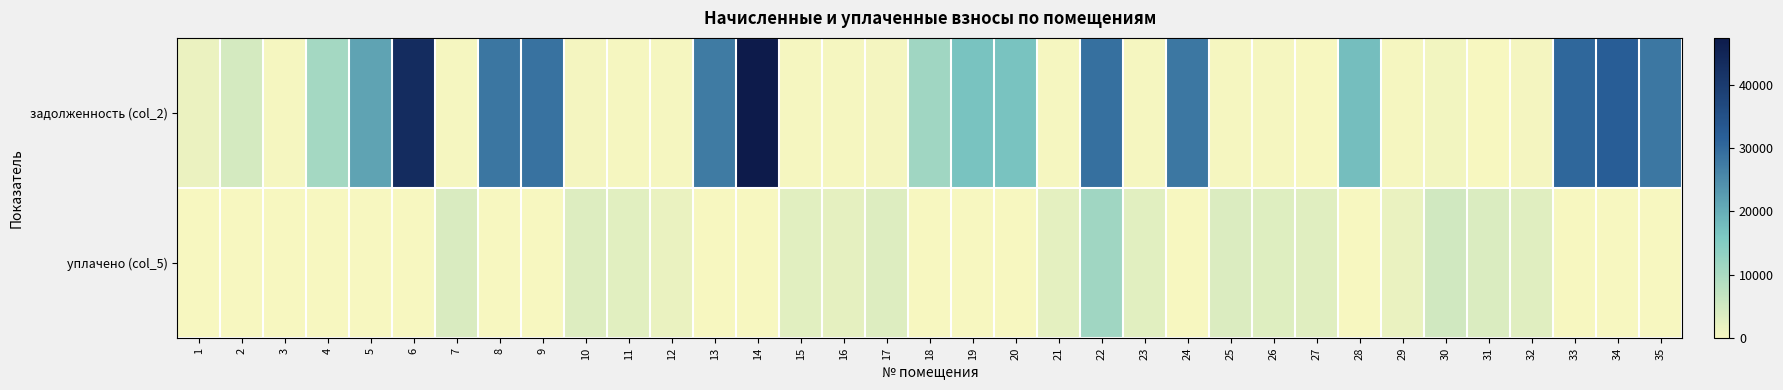

Reading left to right, what are all the values shown in this chart?

задолженность (col_2): 1=1643.5	2=4516.7	3=337.4	4=10818.1	5=21637.1	6=43165.3	7=312.6	8=28240.7	9=28758.8	10=382.1	11=327.9	12=205.8	13=27442.0	14=47378.9	15=312.6	16=325.7	17=372.1	18=11442.6	19=16808.2	20=16794.1	21=352.8	22=29124.1	23=315.5	24=28115.5	25=367.5	26=368.2	27=0.0	28=17455.4	29=349.9	30=562.2	31=0.0	32=455.2	33=30484.8	34=32043.3	35=27991.1
уплачено (col_5): 1=0.0	2=0.0	3=0.0	4=0.0	5=0.0	6=0.0	7=4063.3	8=0.0	9=0.0	10=3438.9	11=2951.5	12=1845.0	13=0.0	14=0.0	15=2813.0	16=2281.7	17=3352.6	18=0.0	19=0.0	20=0.0	21=2469.7	22=11400.0	23=2839.4	24=0.0	25=3674.6	26=3313.8	27=3080.5	28=0.0	29=1749.3	30=5059.6	31=3781.0	32=2991.0	33=0.0	34=0.0	35=0.0